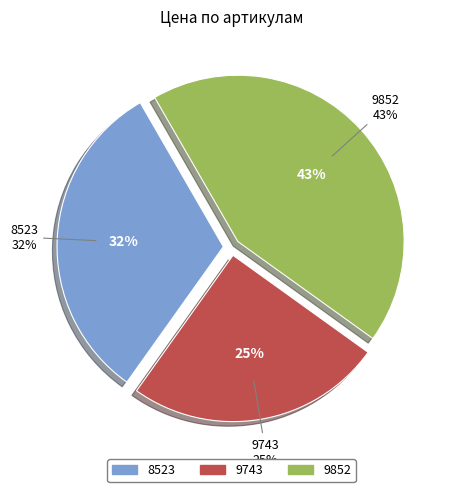

To the nearest percent, what percentage of the pie is 9852?

43%